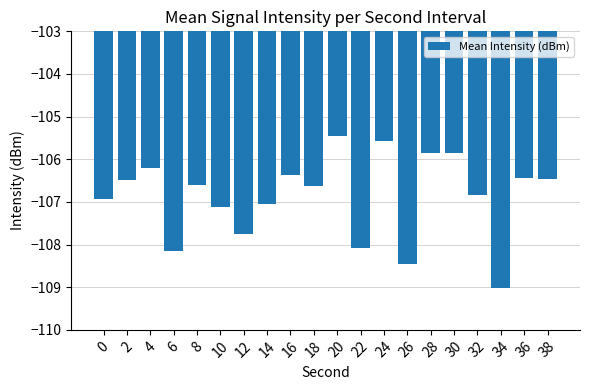

Between 2 and 30, which is larger?

30